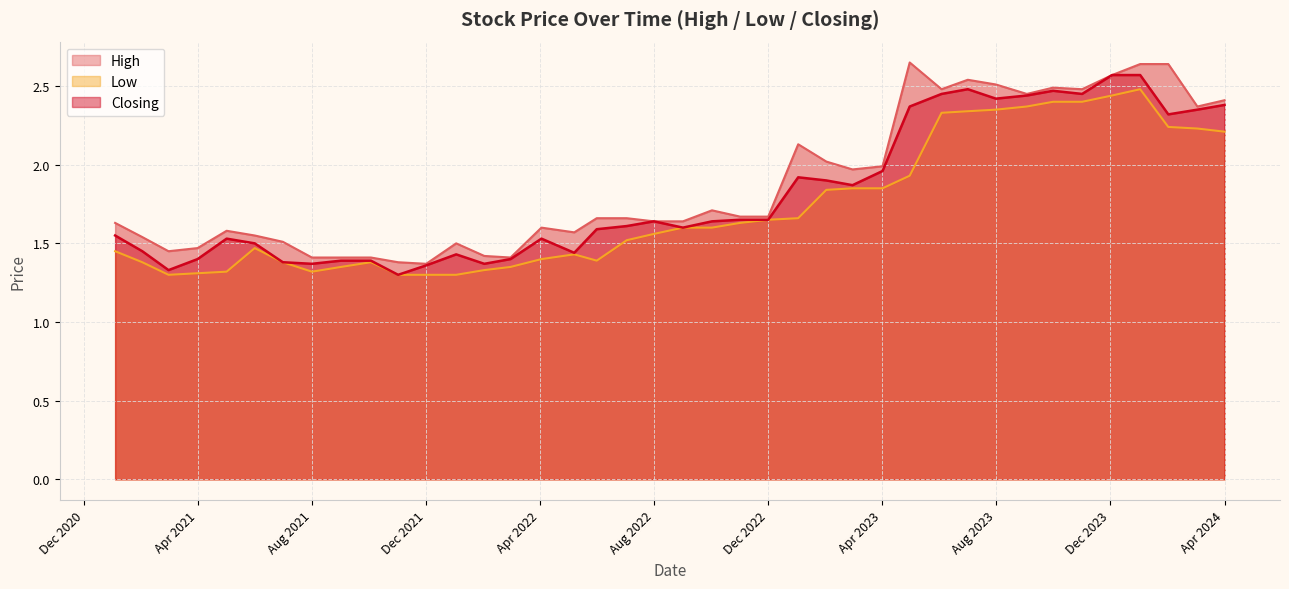

True or false: High and Closing cross at least once.

False